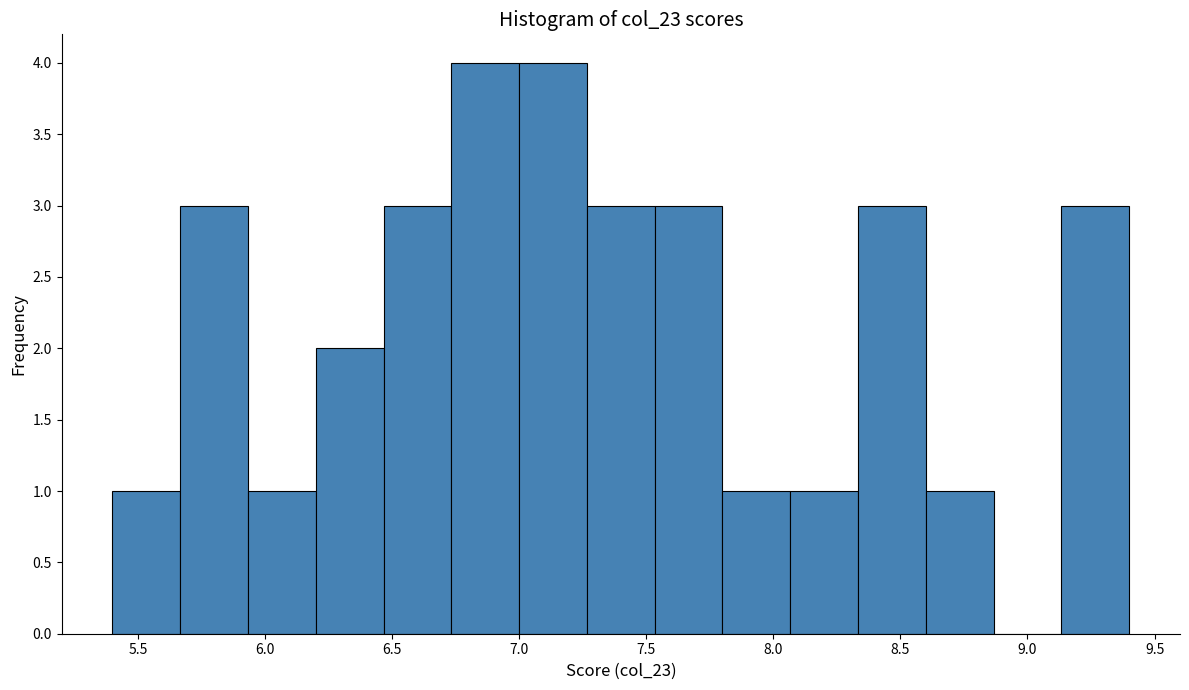

Reading left to right, list every bar in this chart as the range it spans on the x-axis followed by its height. Neither the bar edges nor the heights are printed on the chart, so give them approximately, as read against the axes.

5.40 to 5.65: 1
5.65 to 5.95: 3
5.95 to 6.20: 1
6.20 to 6.45: 2
6.45 to 6.75: 3
6.75 to 7.00: 4
7.00 to 7.25: 4
7.25 to 7.55: 3
7.55 to 7.80: 3
7.80 to 8.05: 1
8.05 to 8.35: 1
8.35 to 8.60: 3
8.60 to 8.85: 1
8.85 to 9.15: 0
9.15 to 9.40: 3